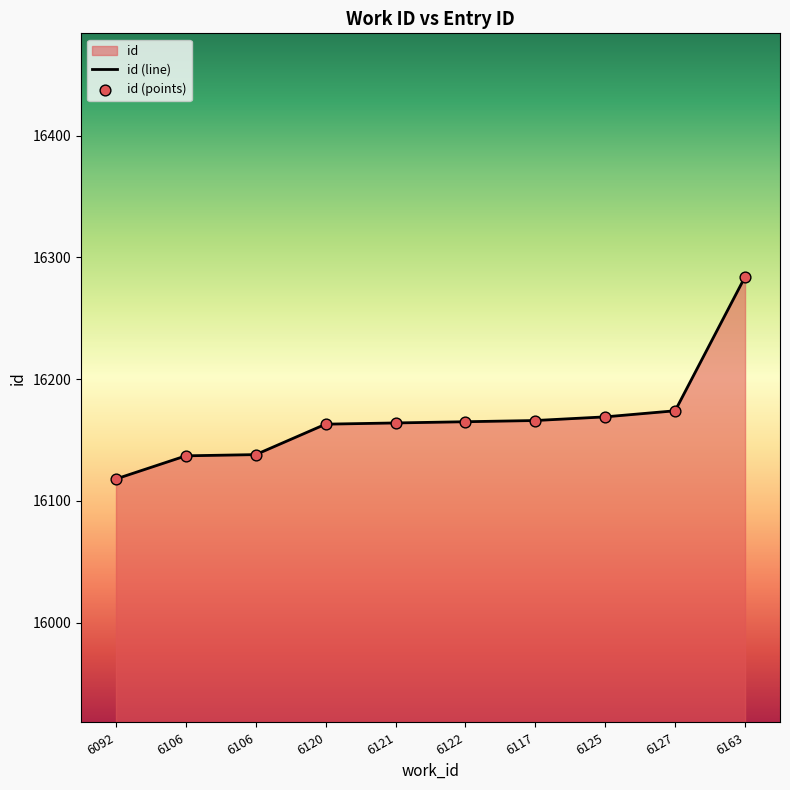

Which series has the largest total across all categories?

id (line)